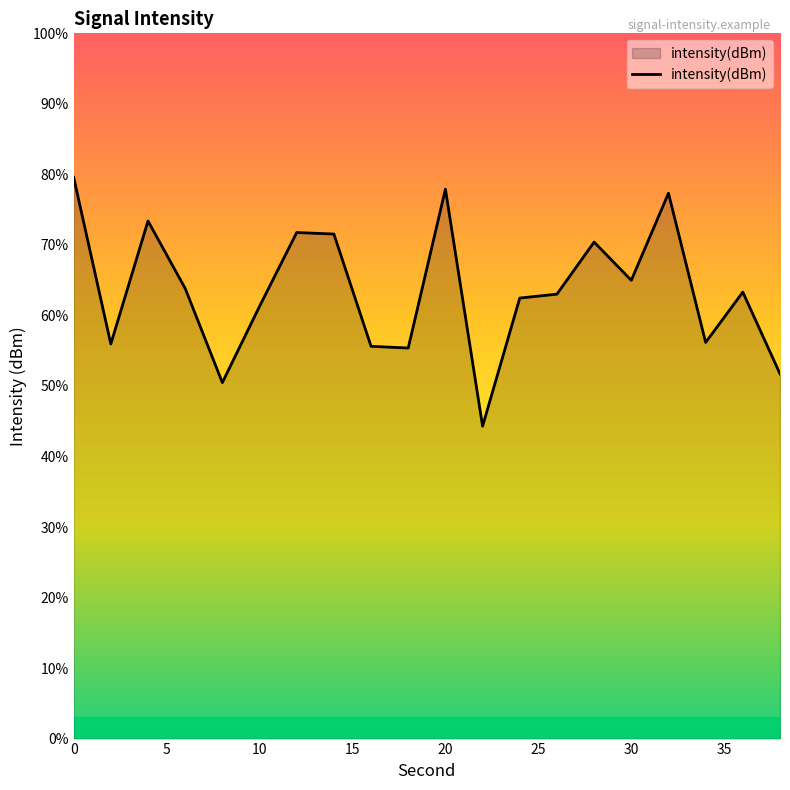

The chart shows a value of -76.4 at 17. True or false?

False